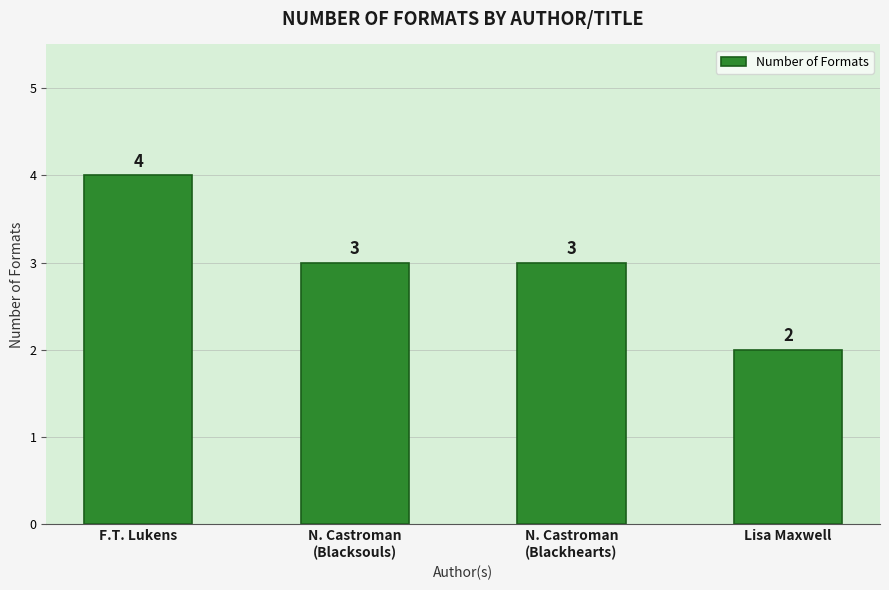

What is the label of the 4th bar from the left?

Lisa Maxwell